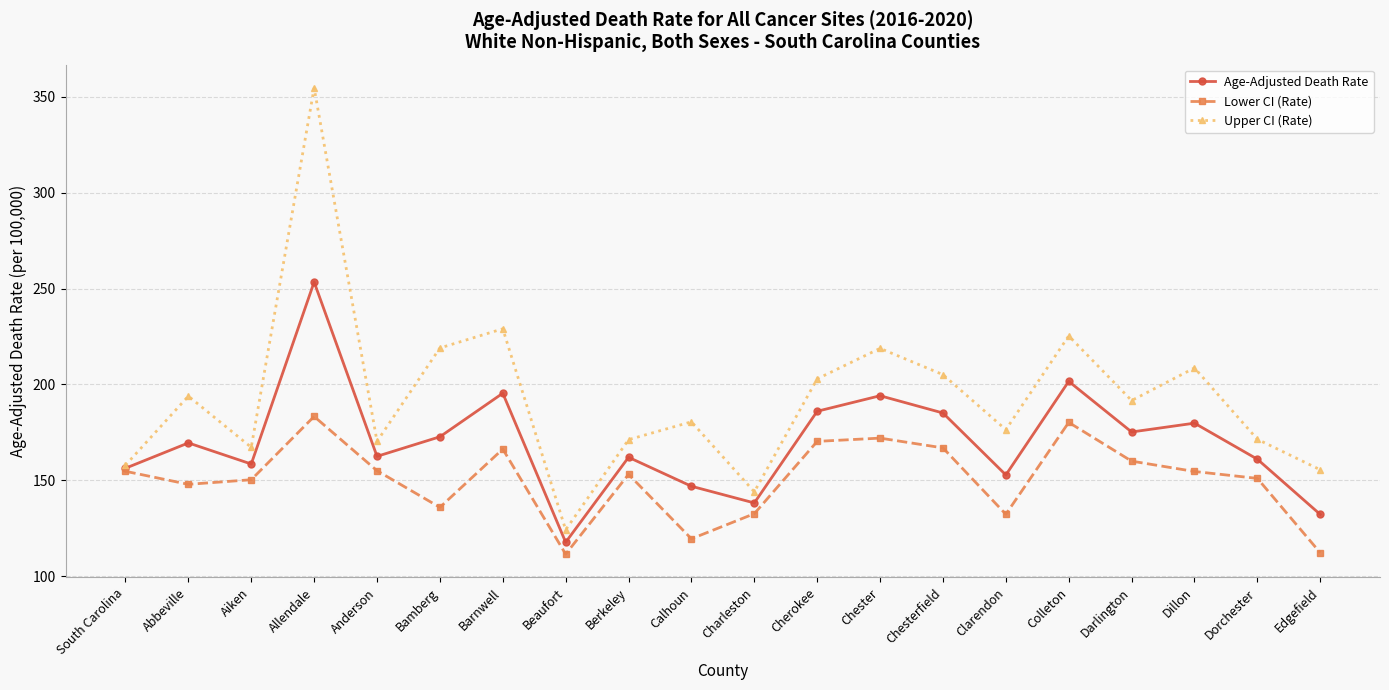

What is the difference between the maximum and minimum values in the Lower CI (Rate) series?

71.8